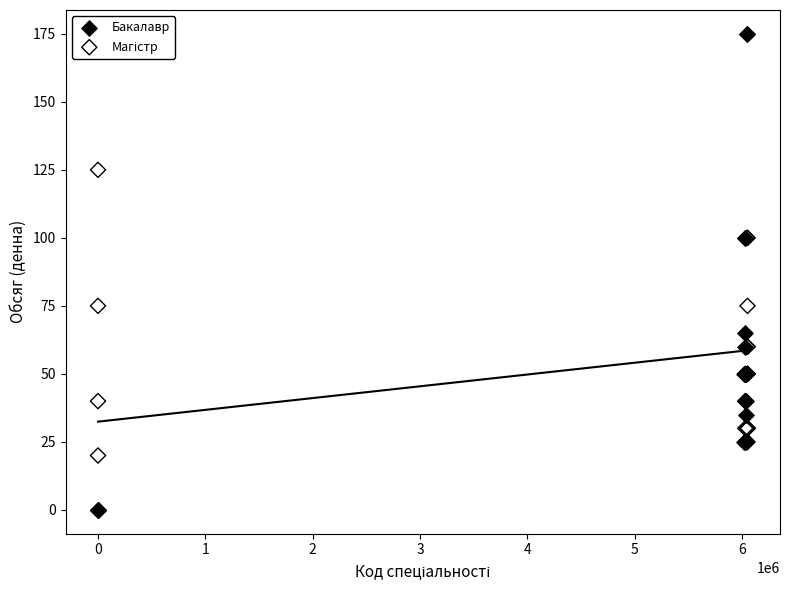

Which series contains the highest Y value?

Бакалавр